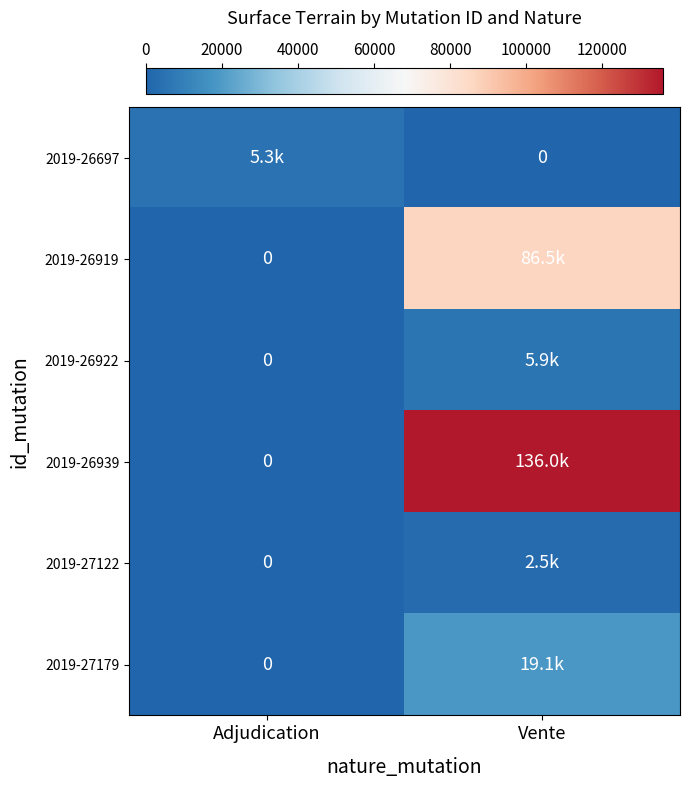

At Vente, list the series in order from largest to smallest.

2019-26939, 2019-26919, 2019-27179, 2019-26922, 2019-27122, 2019-26697